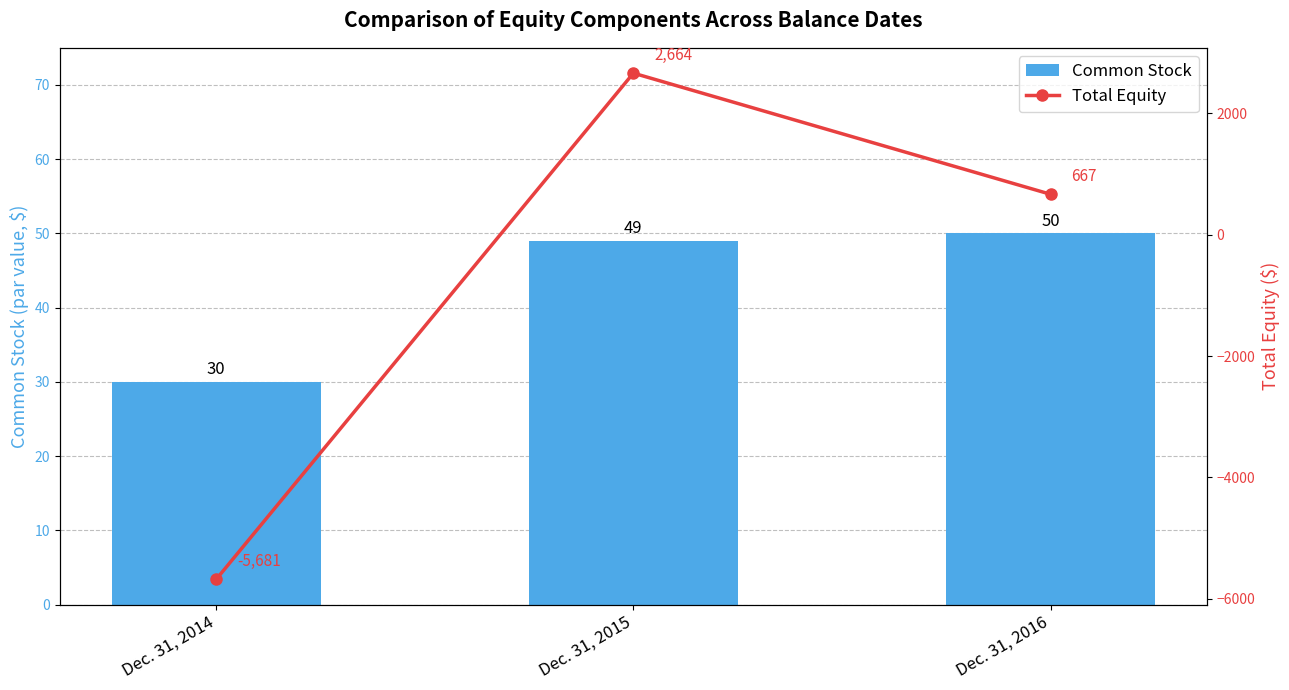

How many groups of bars are there?

3